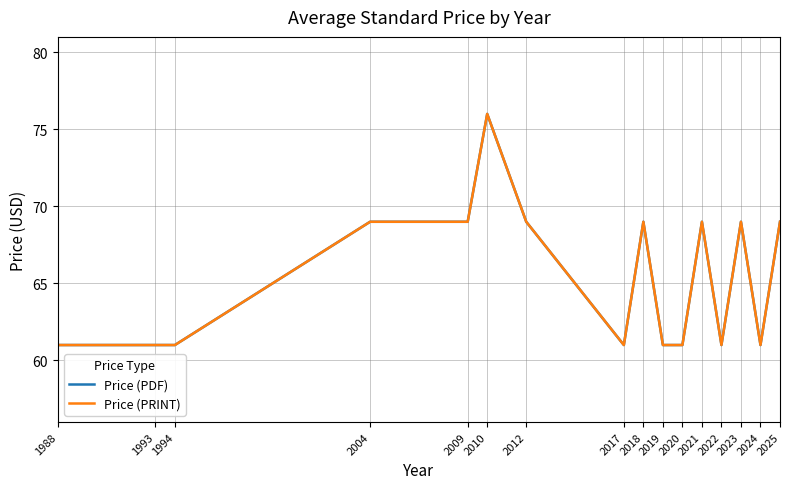

Rank the categories by Price (PRINT) value from lowest to highest.

1988, 1993, 1994, 2017, 2019, 2020, 2022, 2024, 2004, 2009, 2012, 2018, 2021, 2023, 2025, 2010